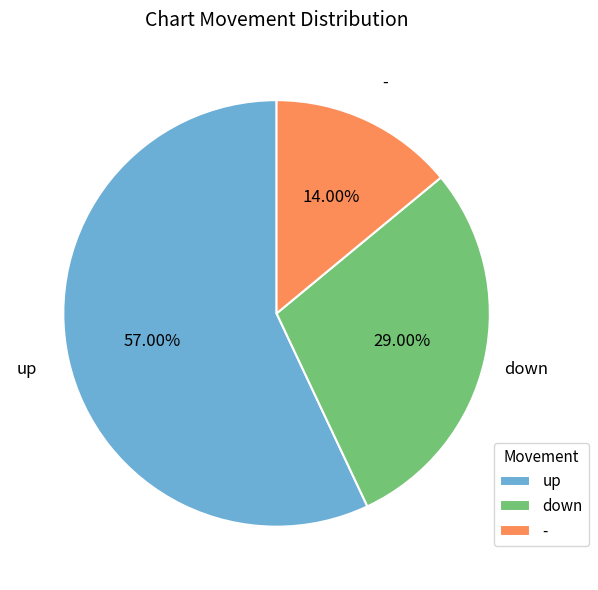

To the nearest percent, what is the average slice percentage?

33%